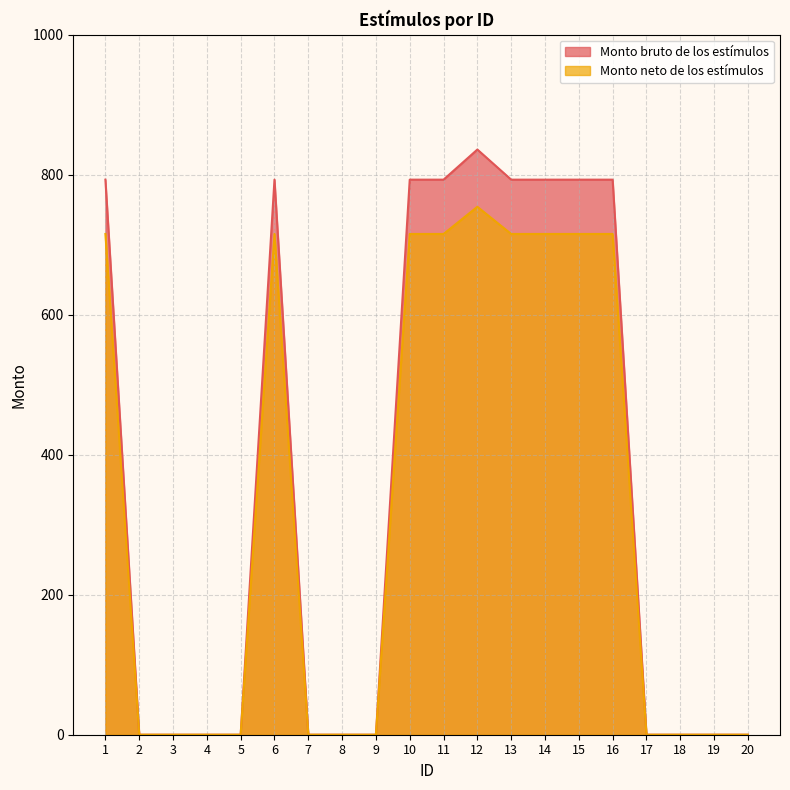

What is the difference between the maximum and minimum values in the Monto neto de los estímulos series?

754.1